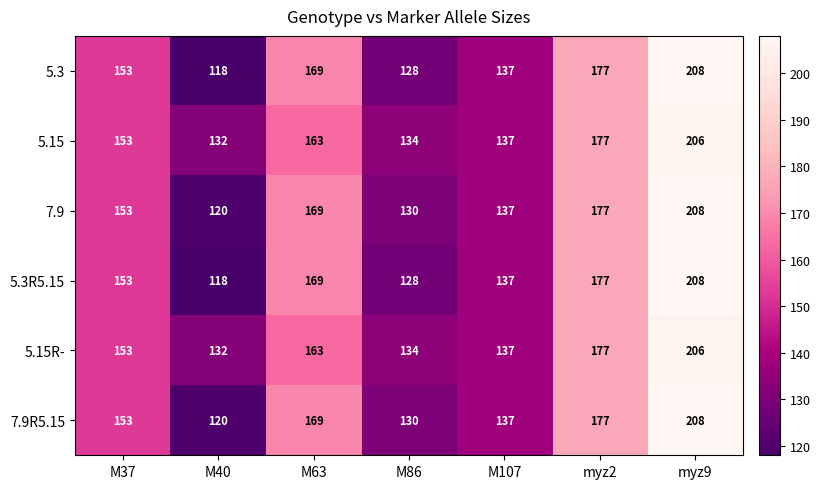

What is the difference between the maximum and second lowest values in the 5.15 series?

72